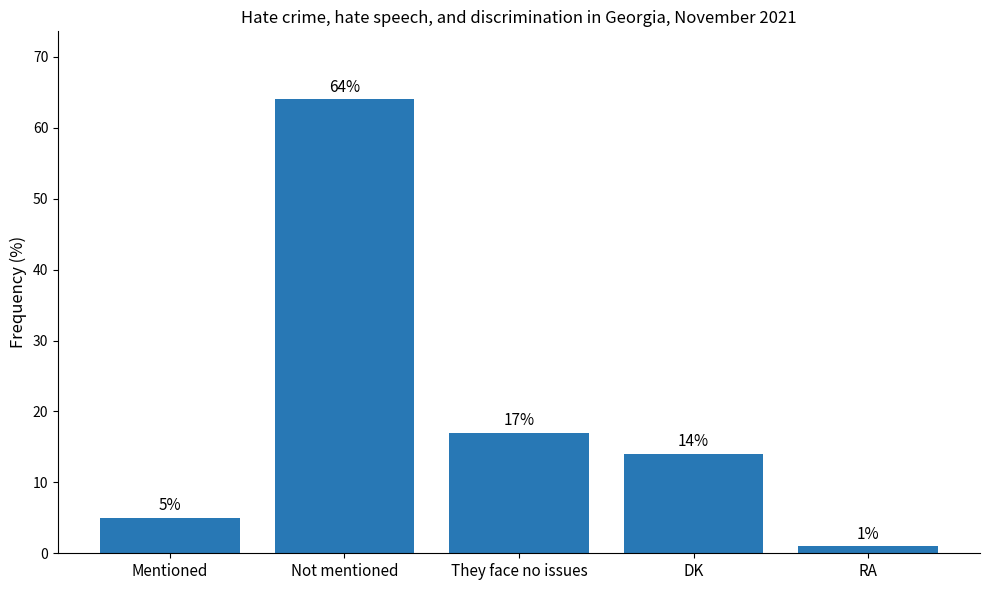

What is the value of the 4th bar from the left?

14